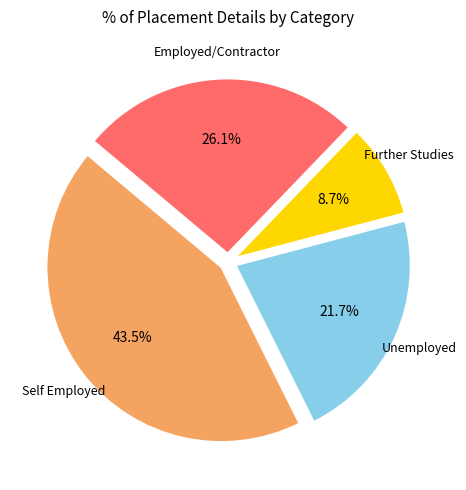

Is there any slice that represents more than half of the pie?

No